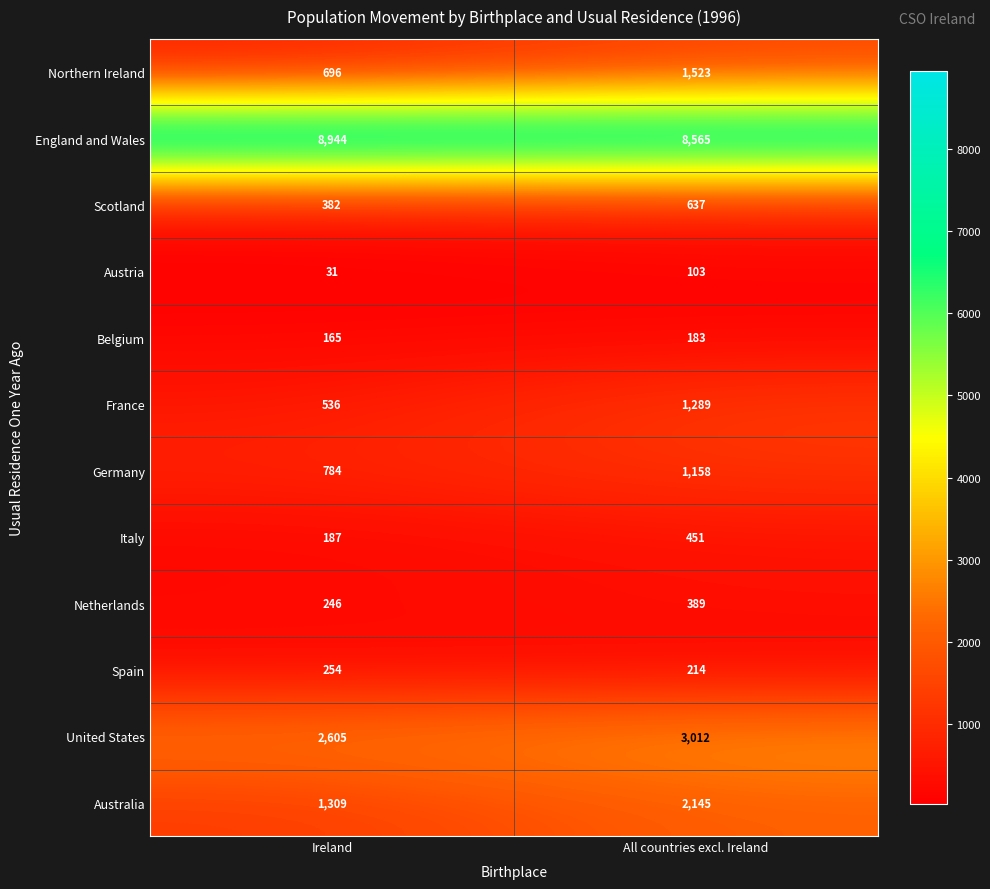

How many distinct data groups are displayed?

12